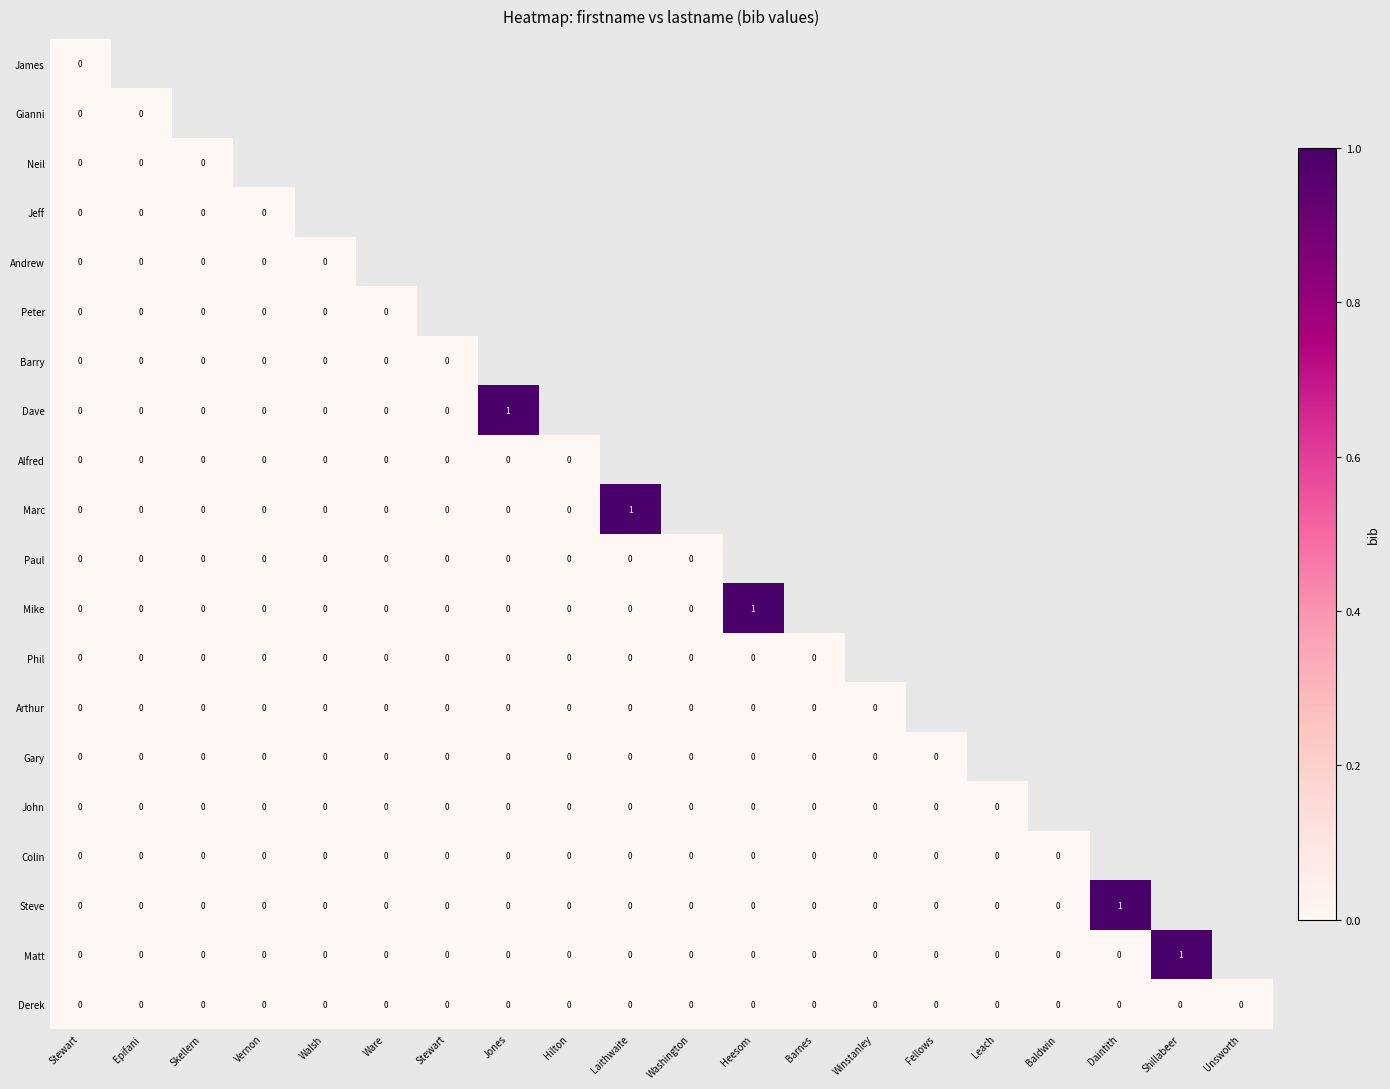

At how many categories does at least one series exceed 0?

5